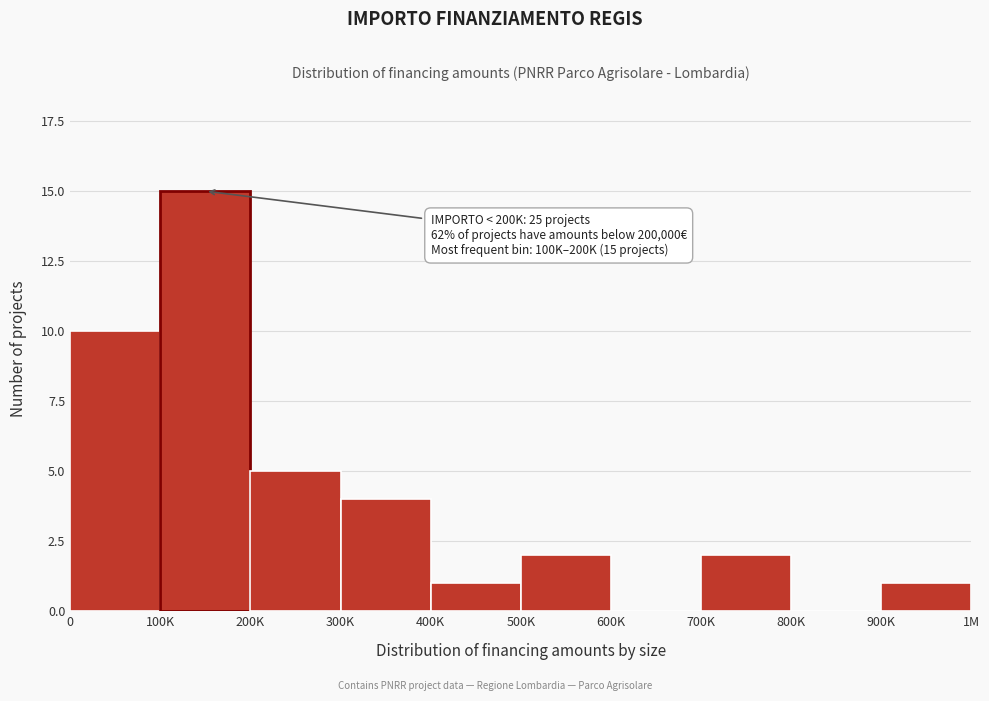

Reading right to left, what are all the values shown in this chart?

900K=1	800K=0	700K=2	600K=0	500K=2	400K=1	300K=4	200K=5	100K=15	0=10